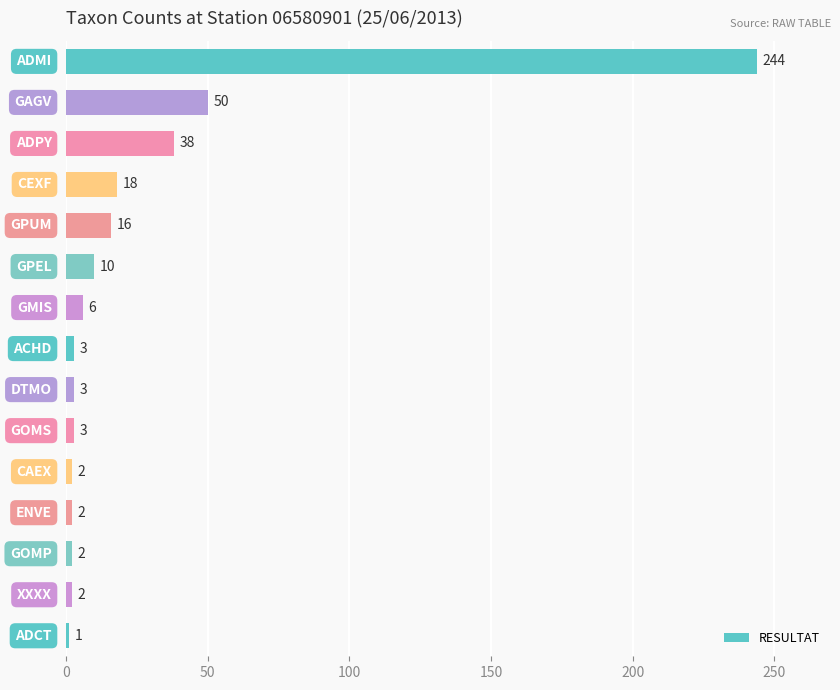

What is the greatest value displayed?

244